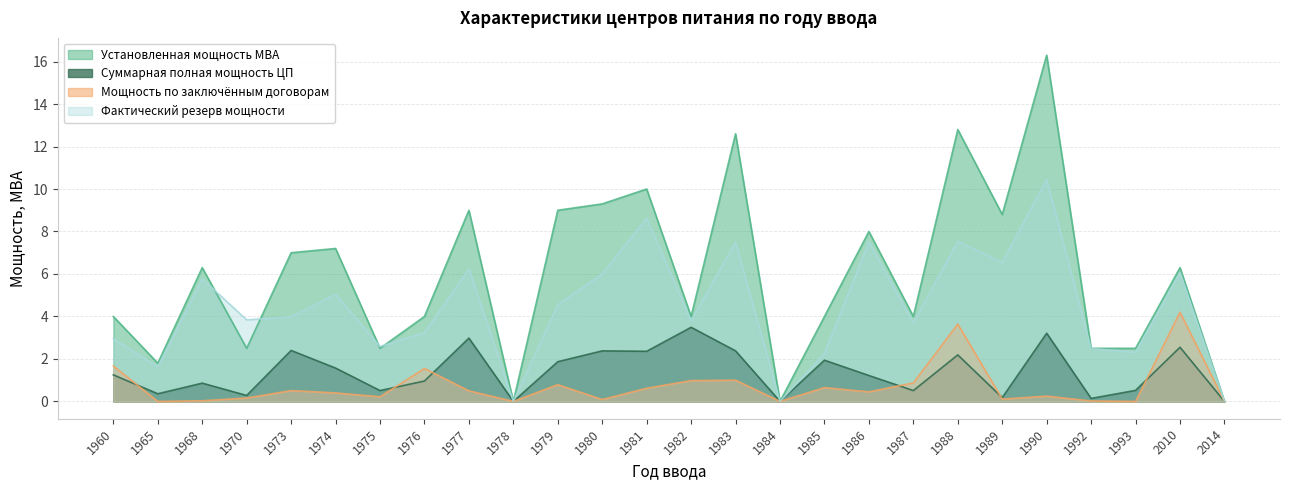

What is the sum of all Мощность по заключённым договорам values?

18.7